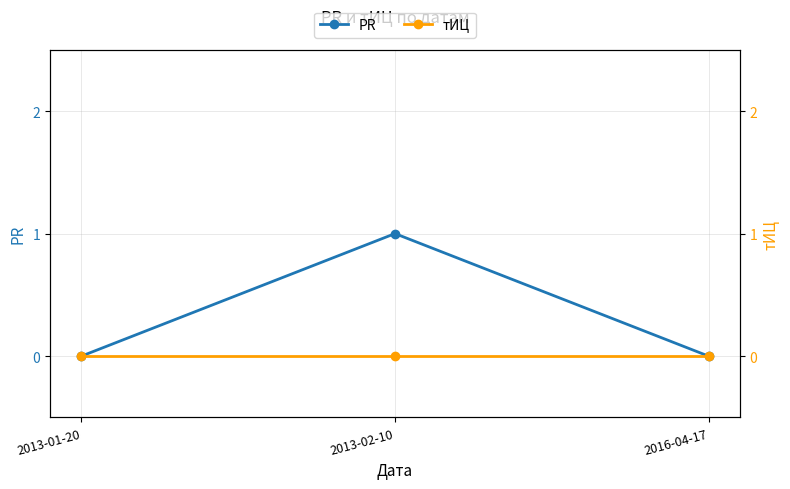

Is it true that PR equals 0 at 2016-04-17?

True